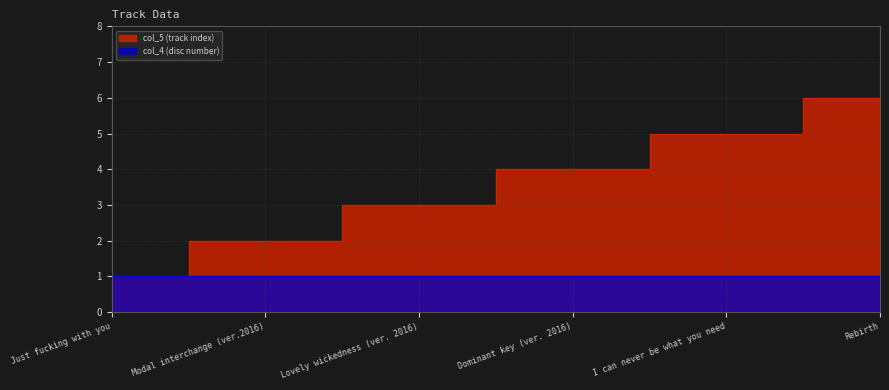

Where is the data nearest to the value 3?

Lovely wickedness (ver. 2016)